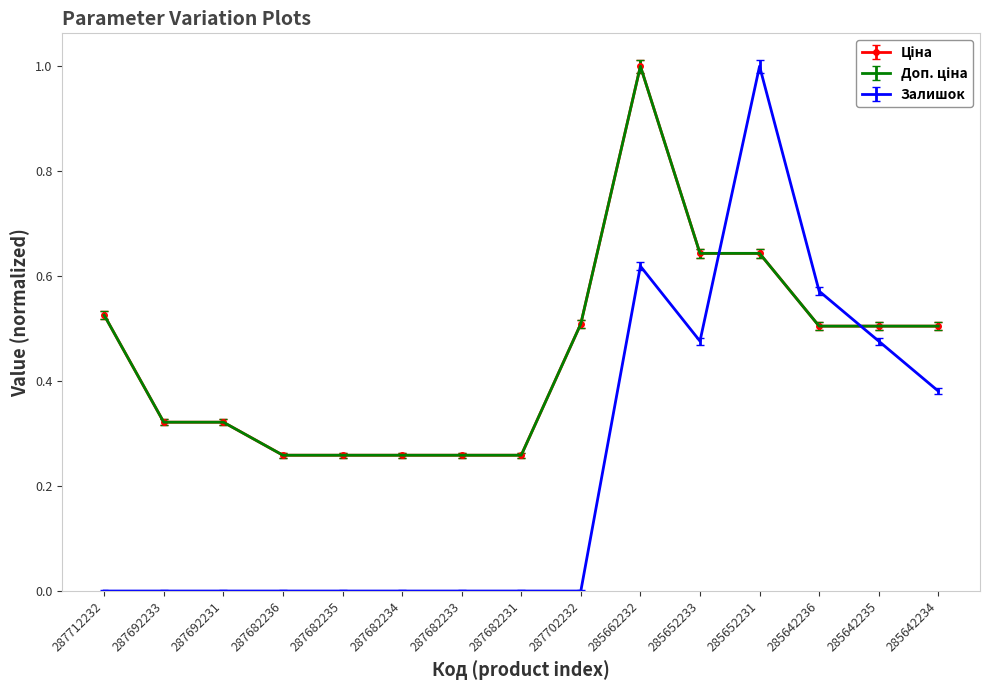

What position from the right is 285652231?

4